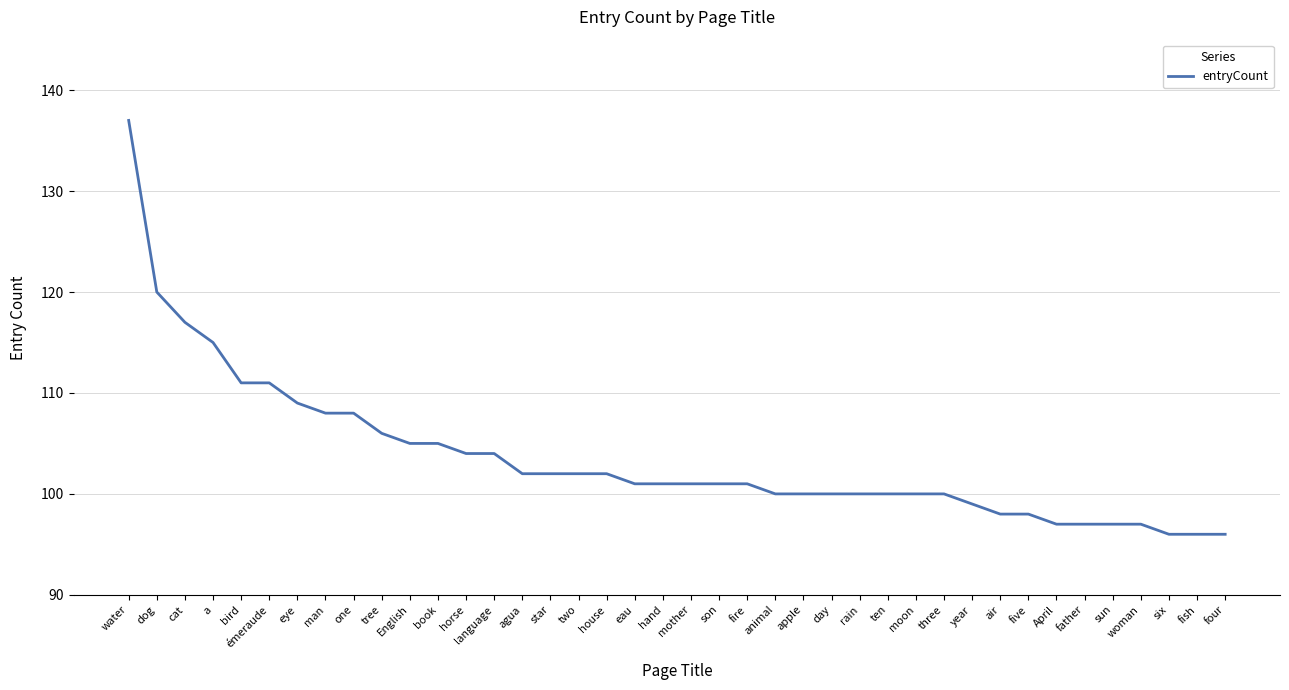

The chart shows a value of 97 at April. True or false?

True